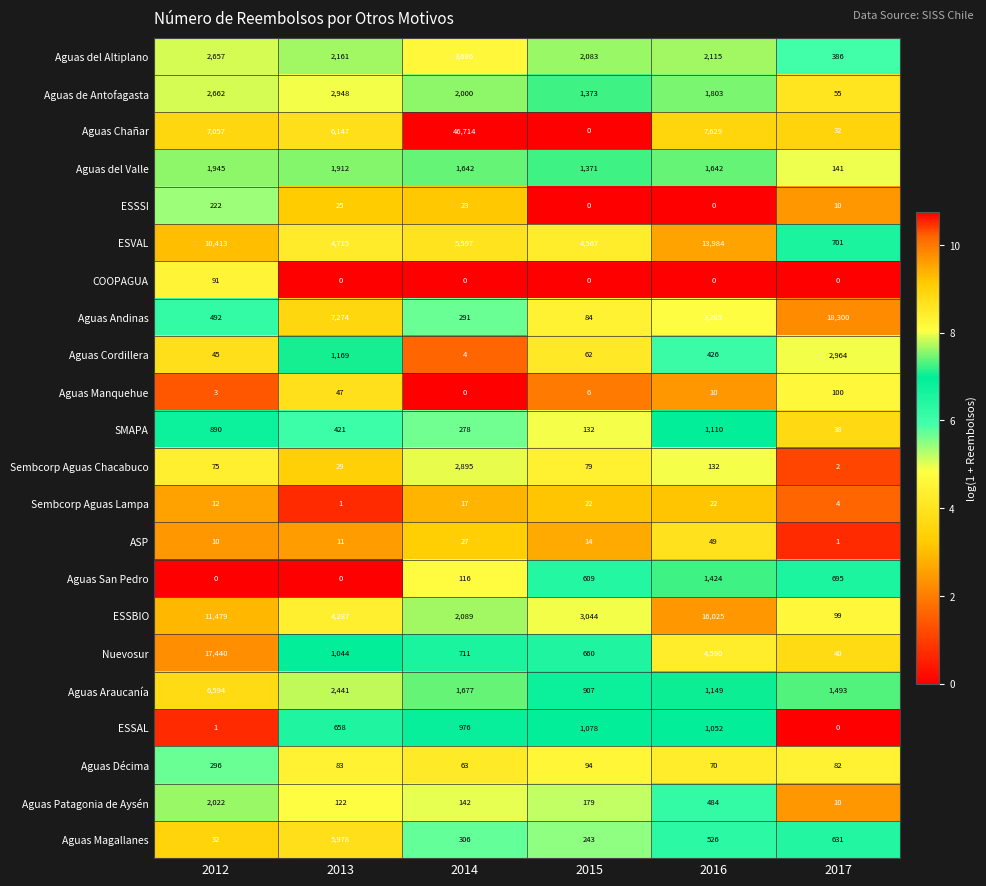

How many categories are shown in the chart?

6